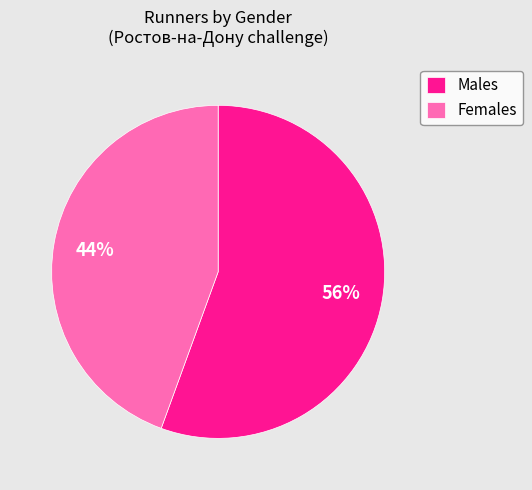

Which category has the smallest portion of the pie?

Females